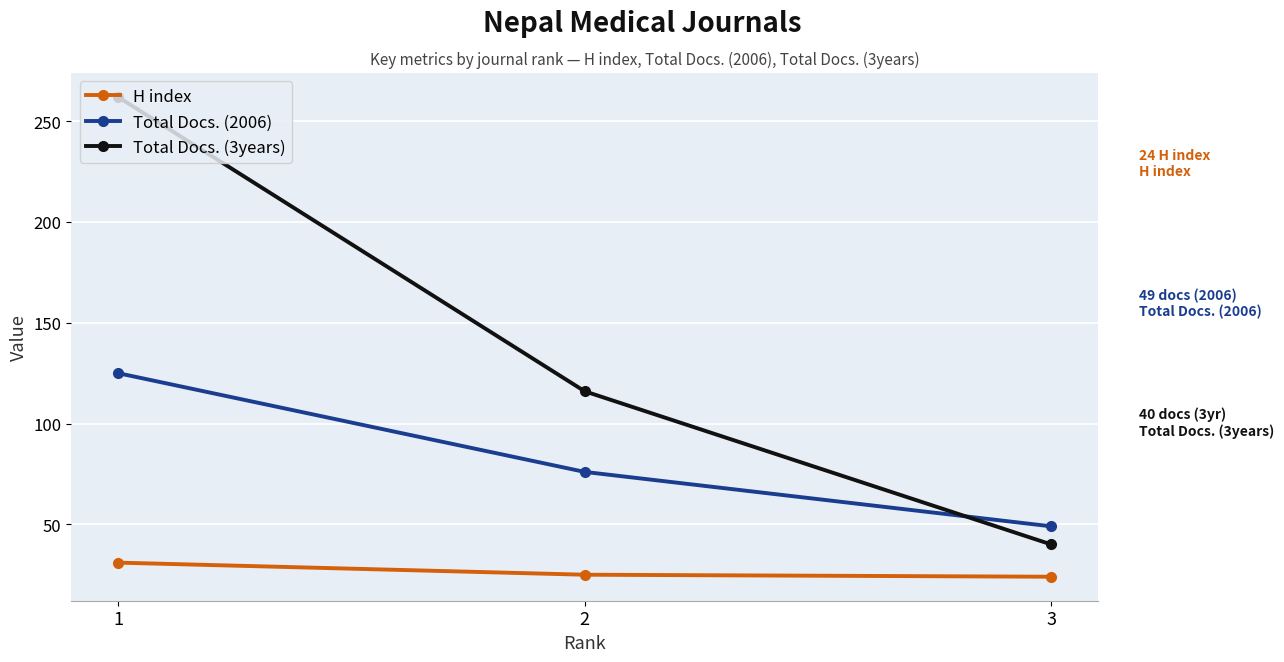

What is the value of the H index point at the 3rd from the left?

24